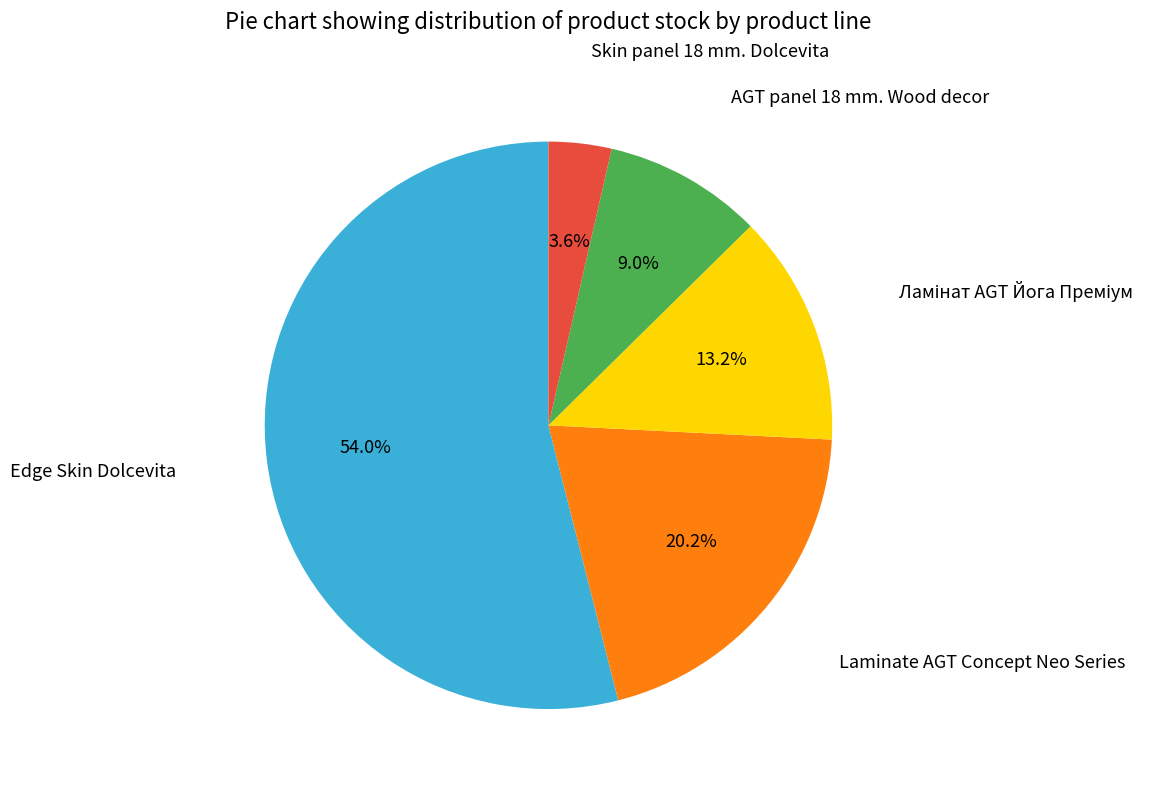

Which slice is the largest?

Edge Skin Dolcevita